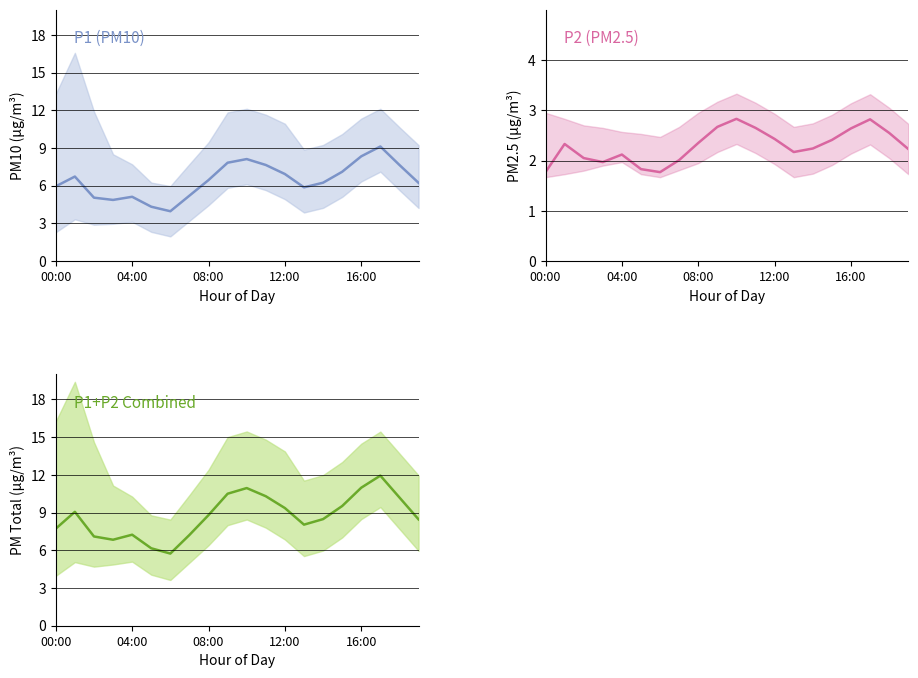

The P1 series shows 12.4 at 16:00. True or false?

False